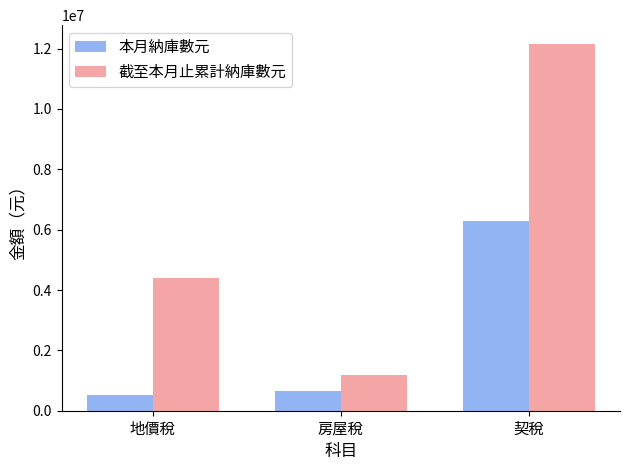

What is the value of the 截至本月止累計納庫數元 bar at the 2nd from the left?

1192576